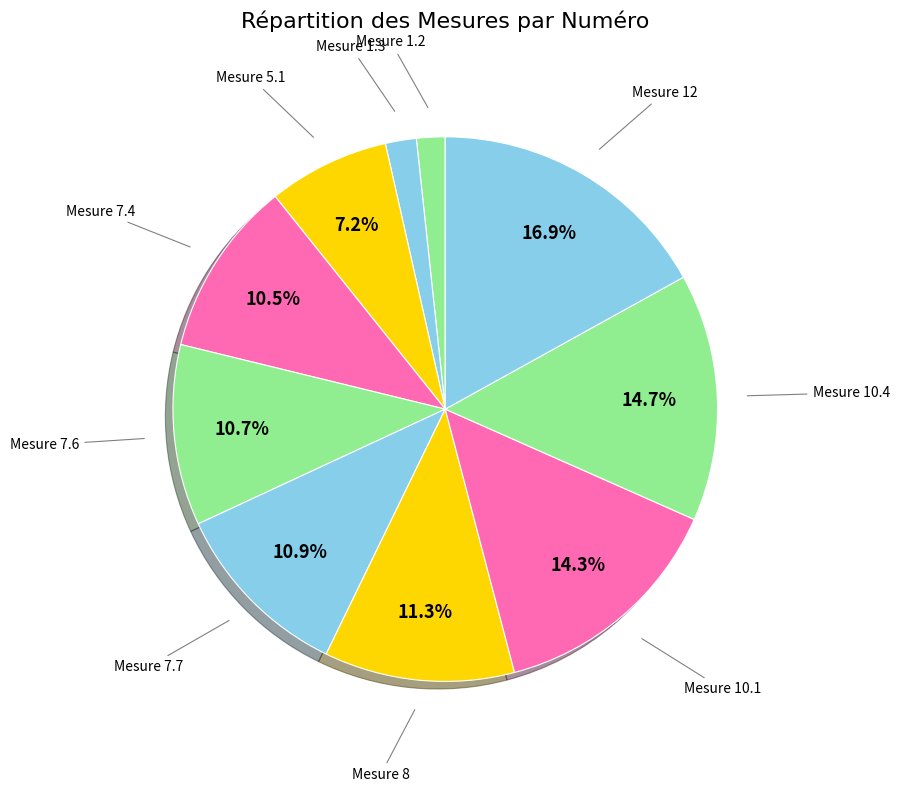

Count the number of slices in the pie.

10